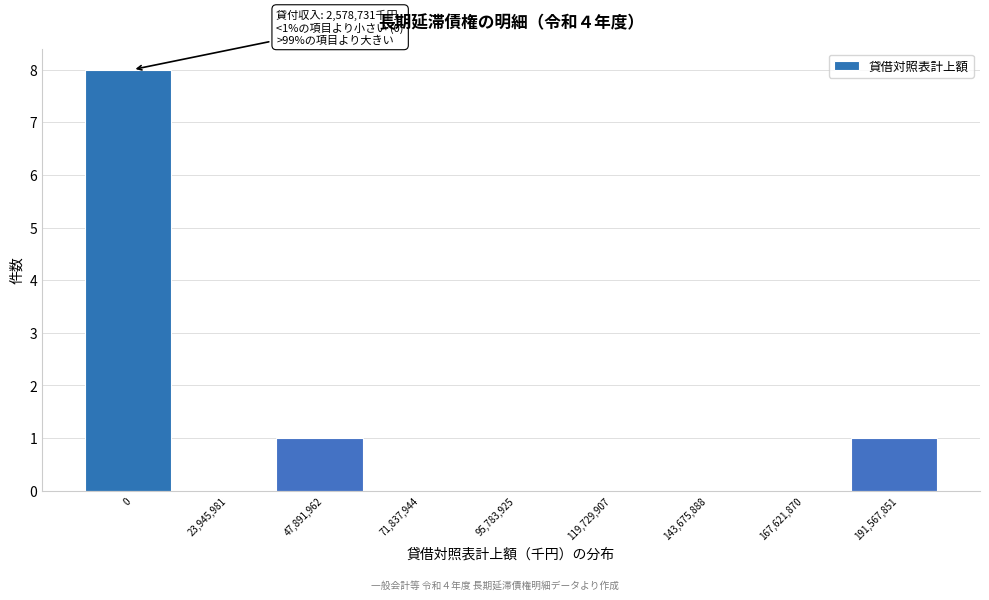

Reading right to left, transcribe all the data shown in this chart.

191,567,851=1	167,621,870=0	143,675,888=0	119,729,907=0	95,783,925=0	71,837,944=0	47,891,962=1	23,945,981=0	0=8